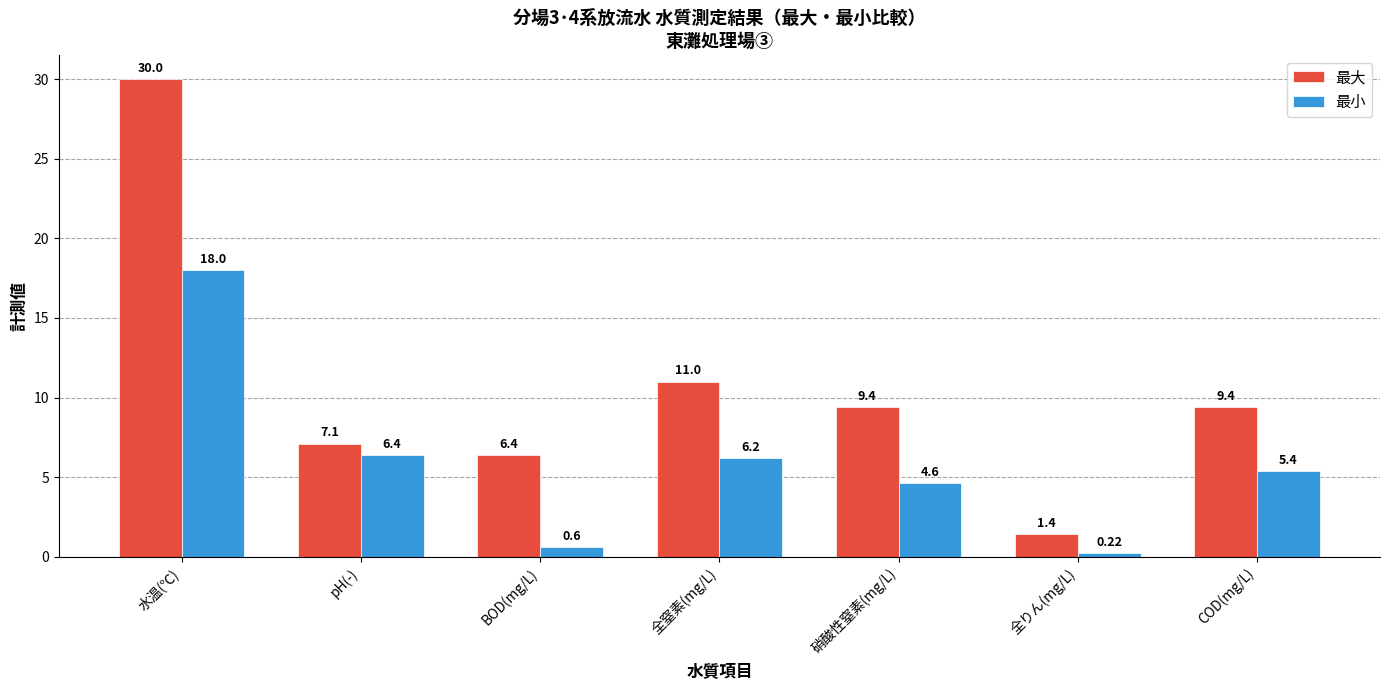

How many groups of bars are there?

7